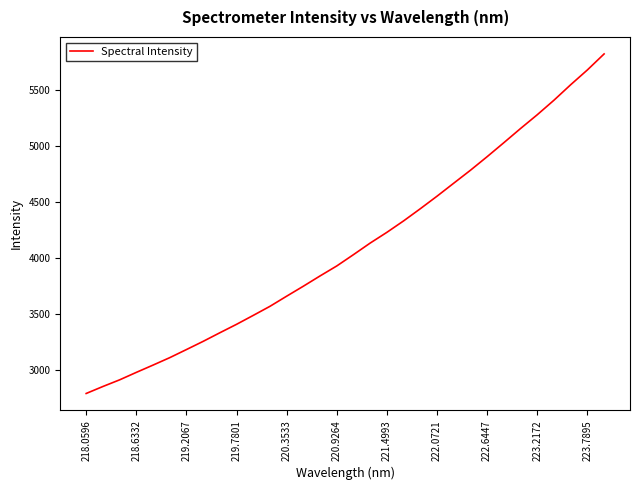

What is the average value?

4094.5